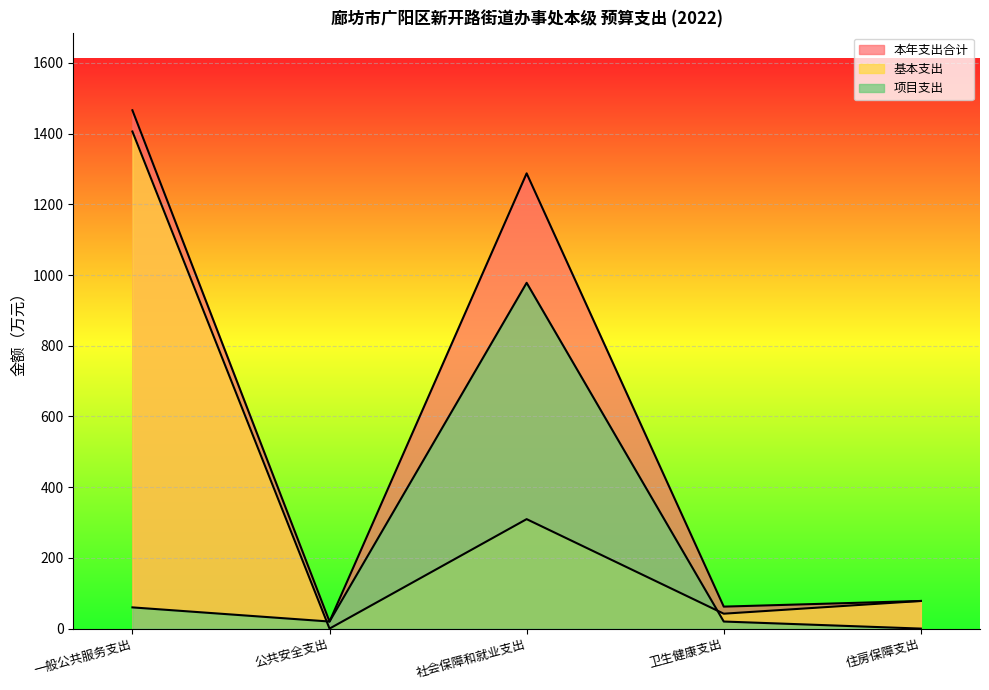

True or false: 项目支出 and 本年支出合计 intersect in this chart.

False